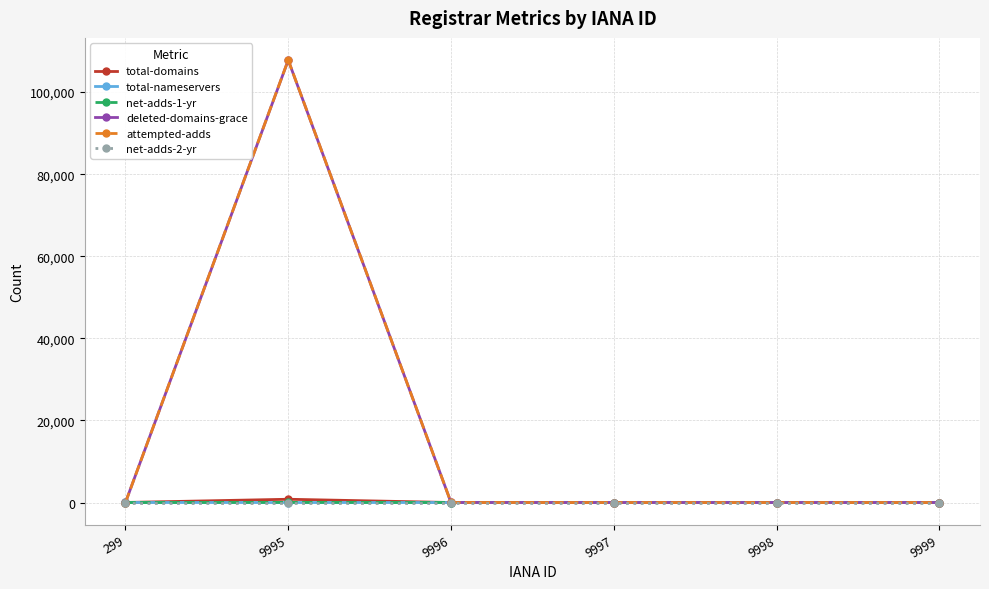

What is the total value across all series at 9995?

216418